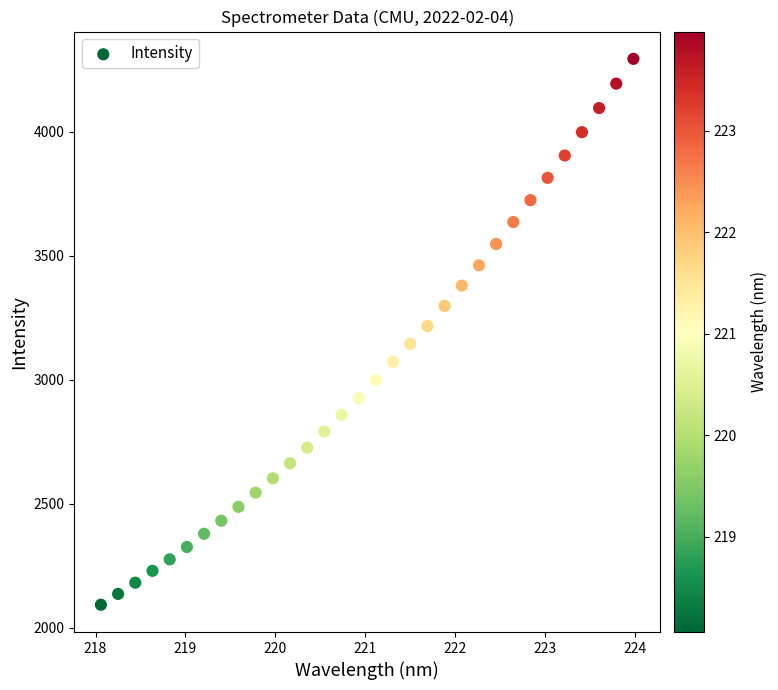

What is the range of Y values (max minus min)?

2201.7